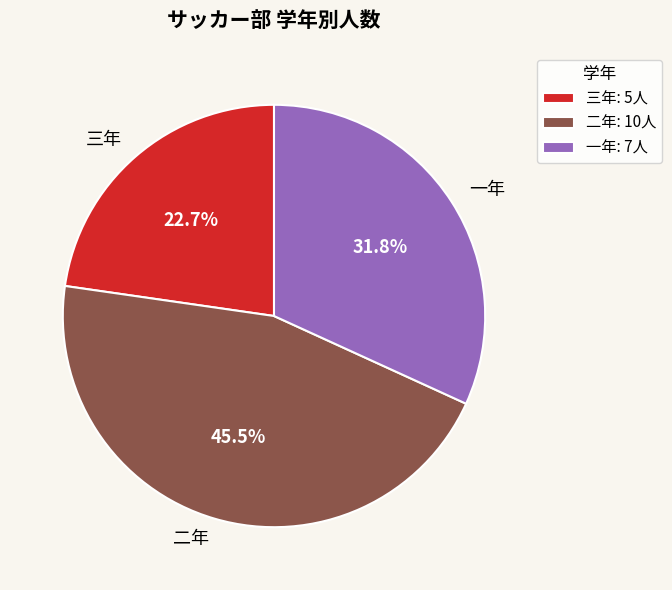

True or false: 一年 accounts for 32% of the total.

True